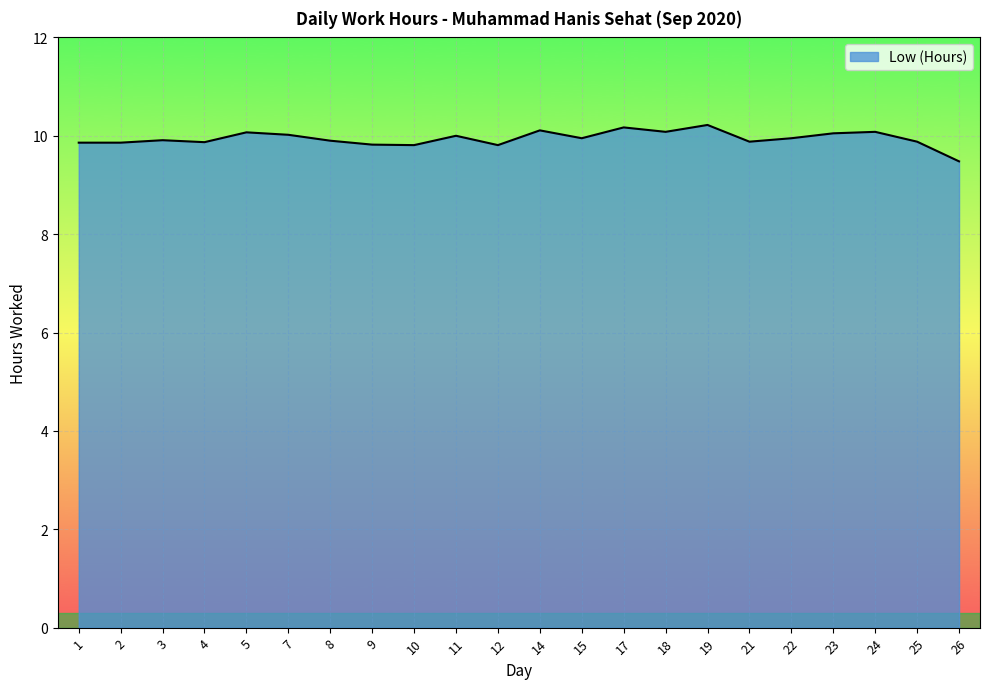

What is the ratio of the value at 8 to the value at 23?

1.0